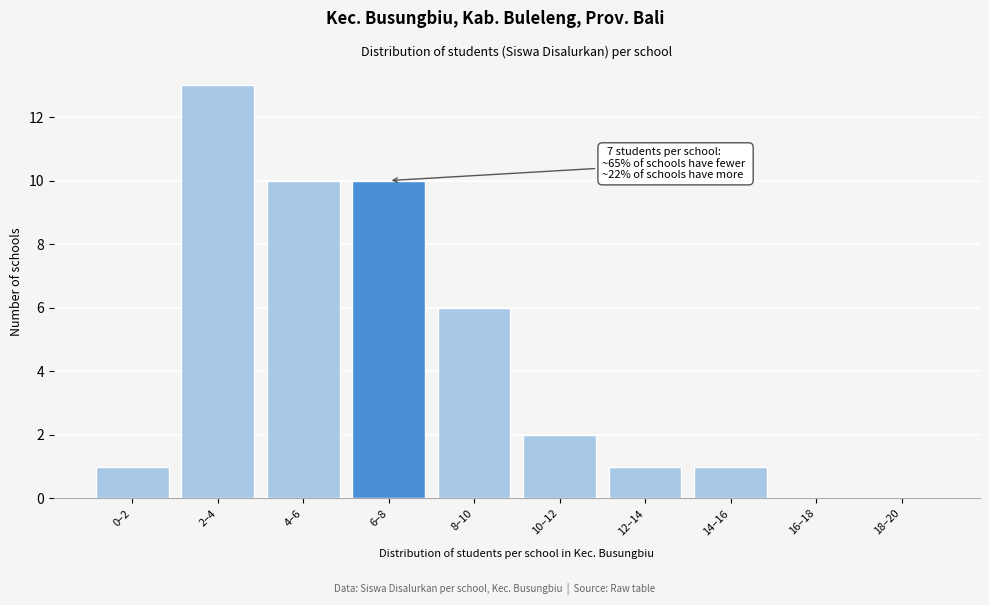

Reading left to right, extract all data points from this chart.

0–2=1	2–4=13	4–6=10	6–8=10	8–10=6	10–12=2	12–14=1	14–16=1	16–18=0	18–20=0